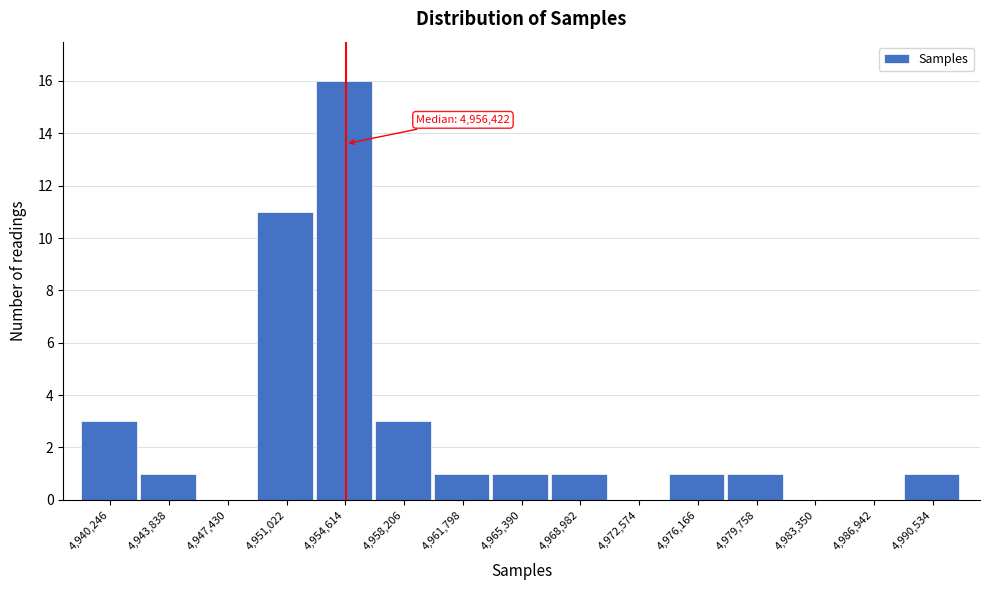

Reading left to right, transcribe all the data shown in this chart.

4,940,246=3	4,943,838=1	4,947,430=0	4,951,022=11	4,954,614=16	4,958,206=3	4,961,798=1	4,965,390=1	4,968,982=1	4,972,574=0	4,976,166=1	4,979,758=1	4,983,350=0	4,986,942=0	4,990,534=1